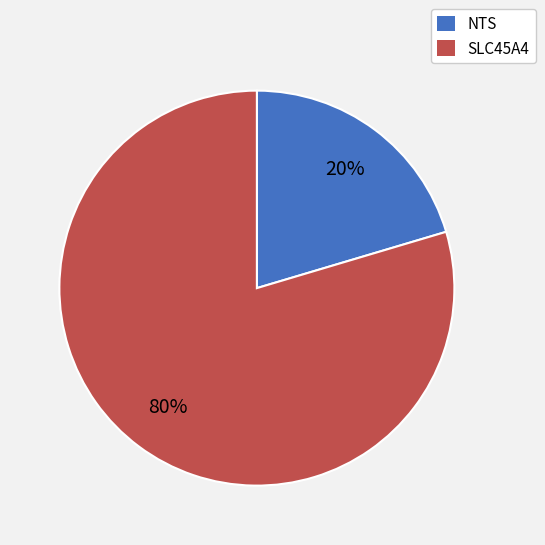

To the nearest percent, what is the average slice percentage?

50%